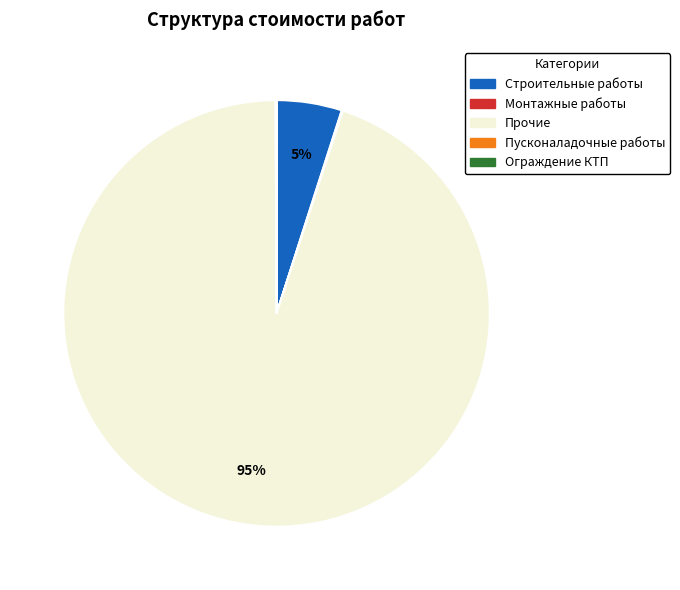

Is there a majority slice in this chart?

Yes